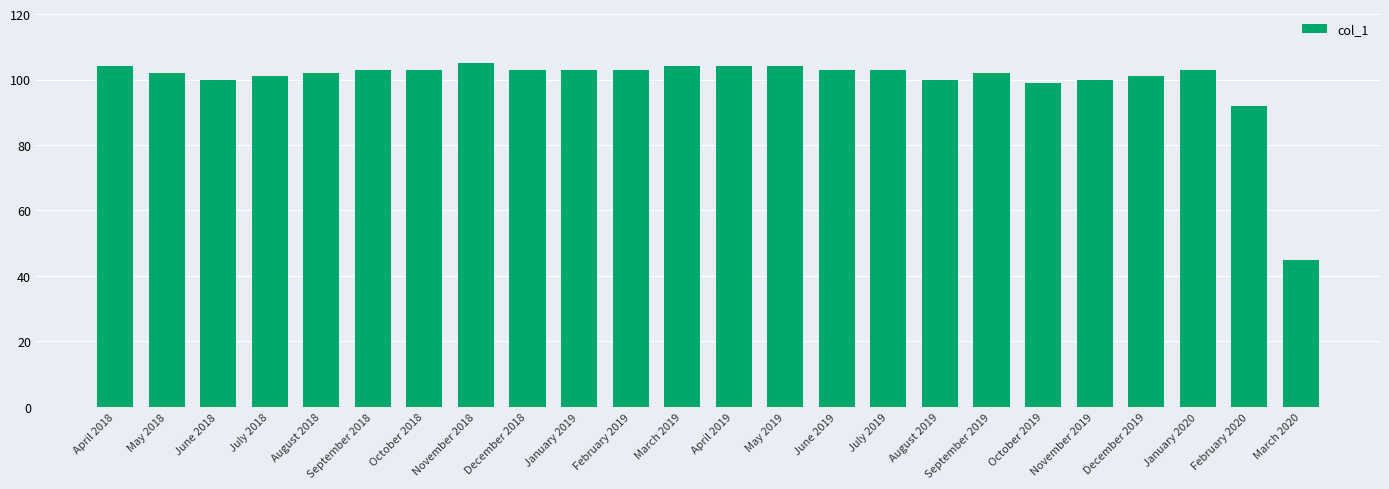

Is it true that the value at July 2019 is 63?

False